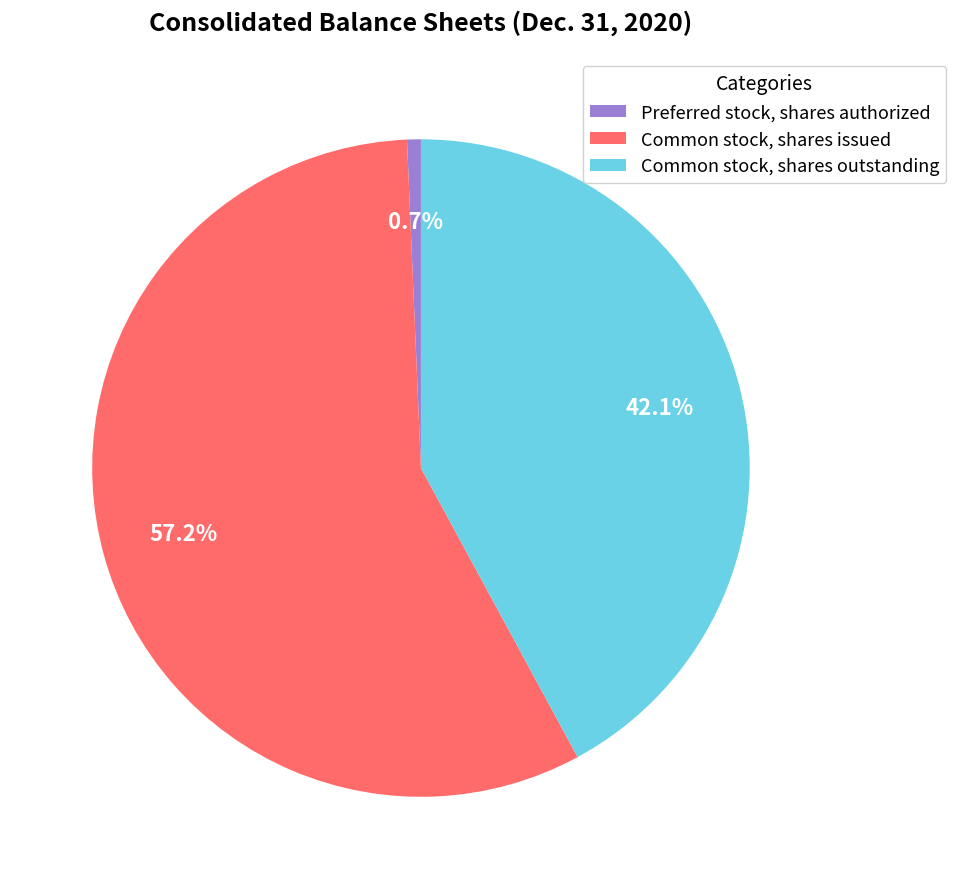

What portion of the pie excludes Preferred stock, shares authorized?

99.3%